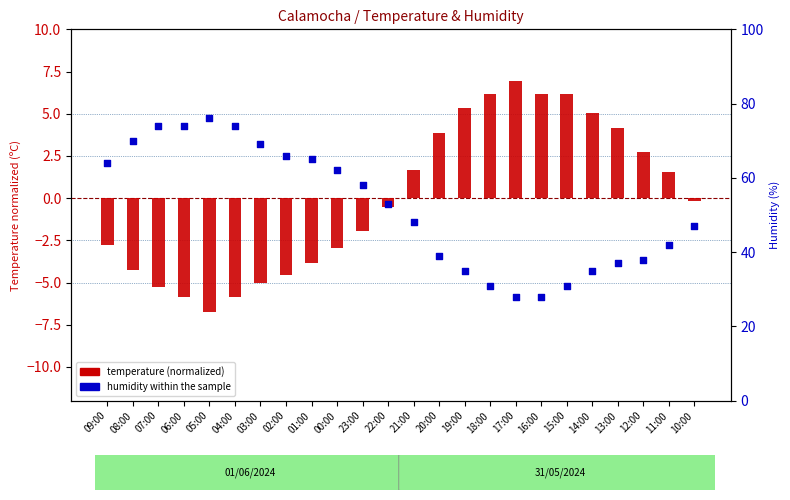

Is the value of humidity (%) at 05:00 greater than the value of temperature (normalized) at 17:00?

Yes